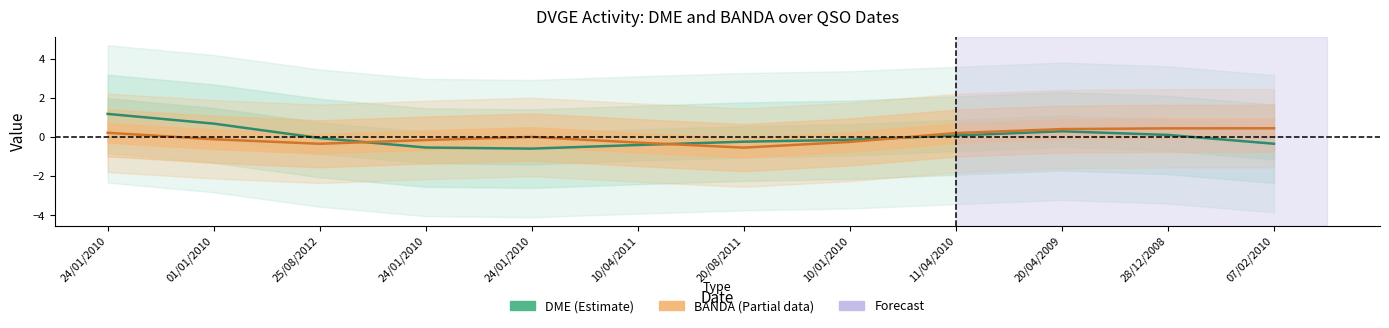

Which series has the largest total across all categories?

BANDA (Partial)